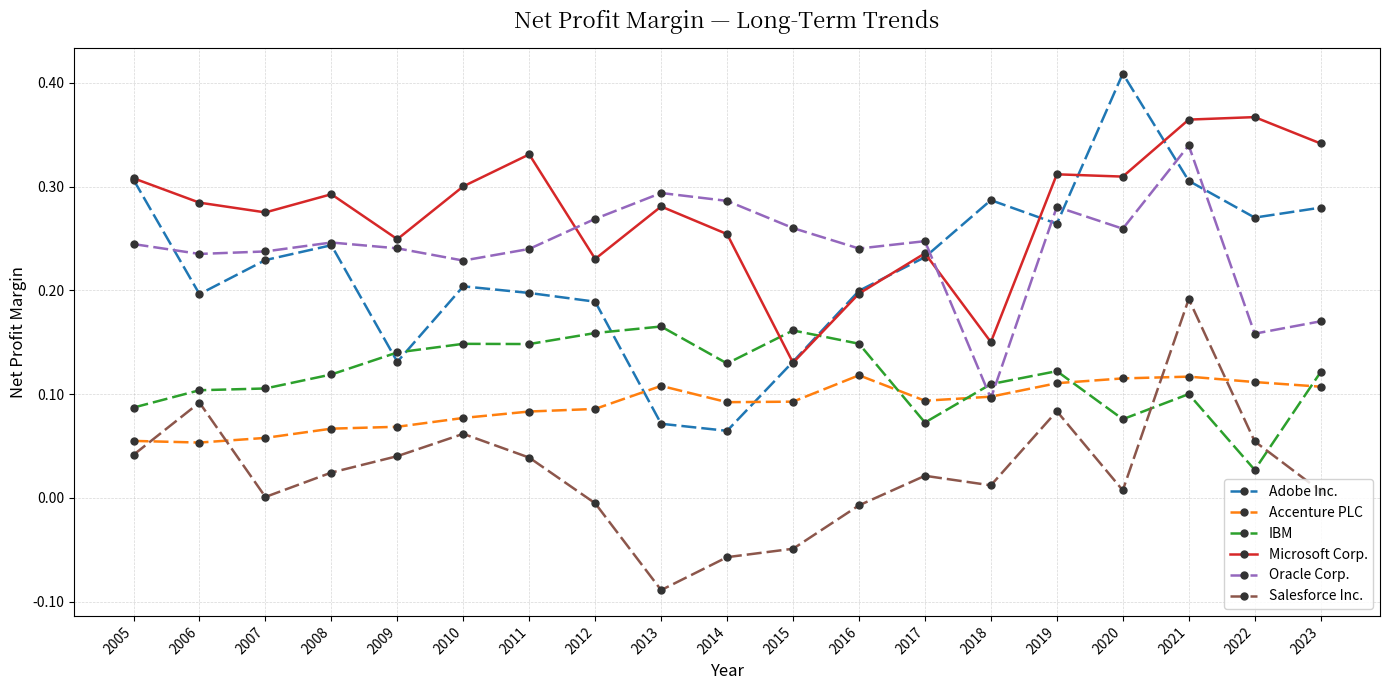

True or false: Microsoft Corp. and Adobe Inc. intersect in this chart.

True